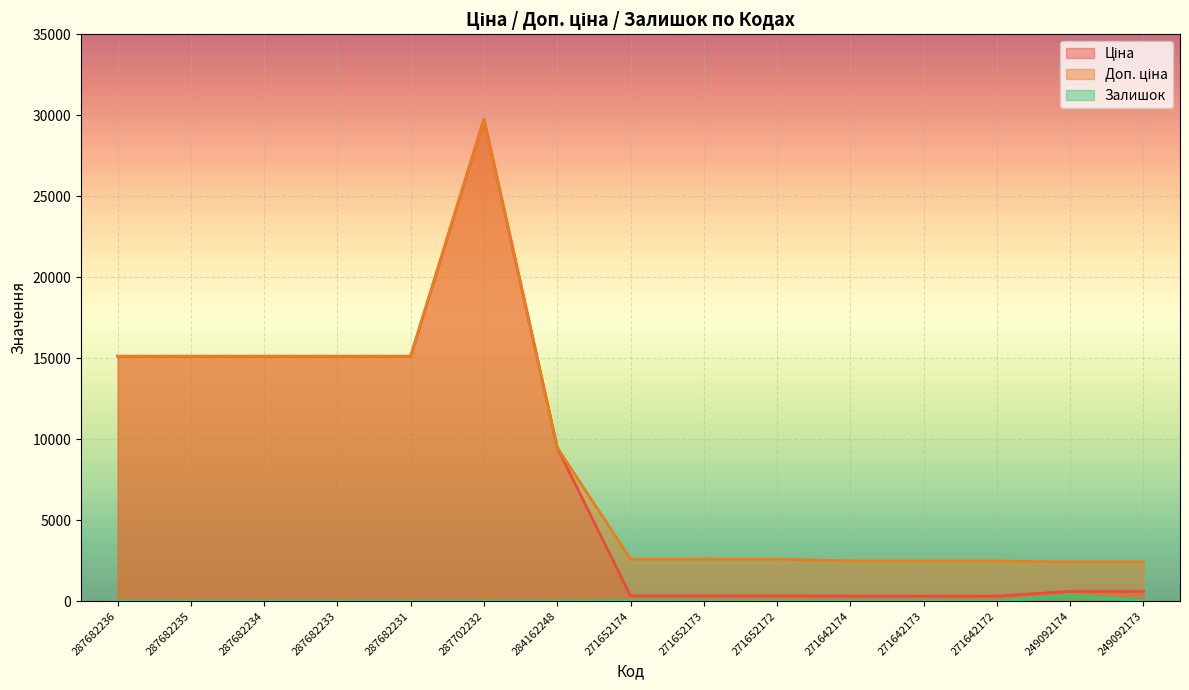

What is the average value of the Залишок series?

29.6